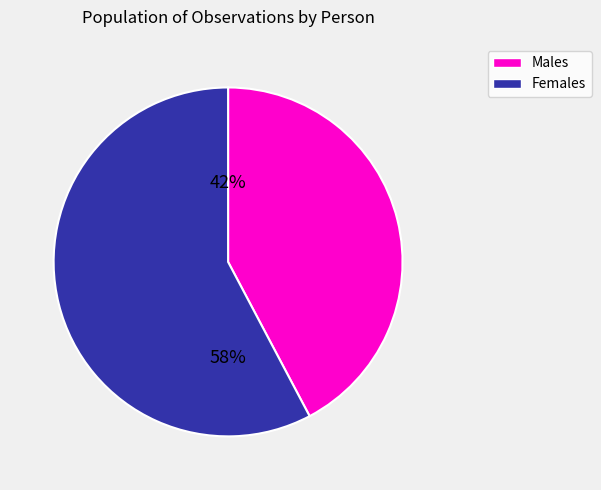

Is it true that Males is 42% of the pie?

True